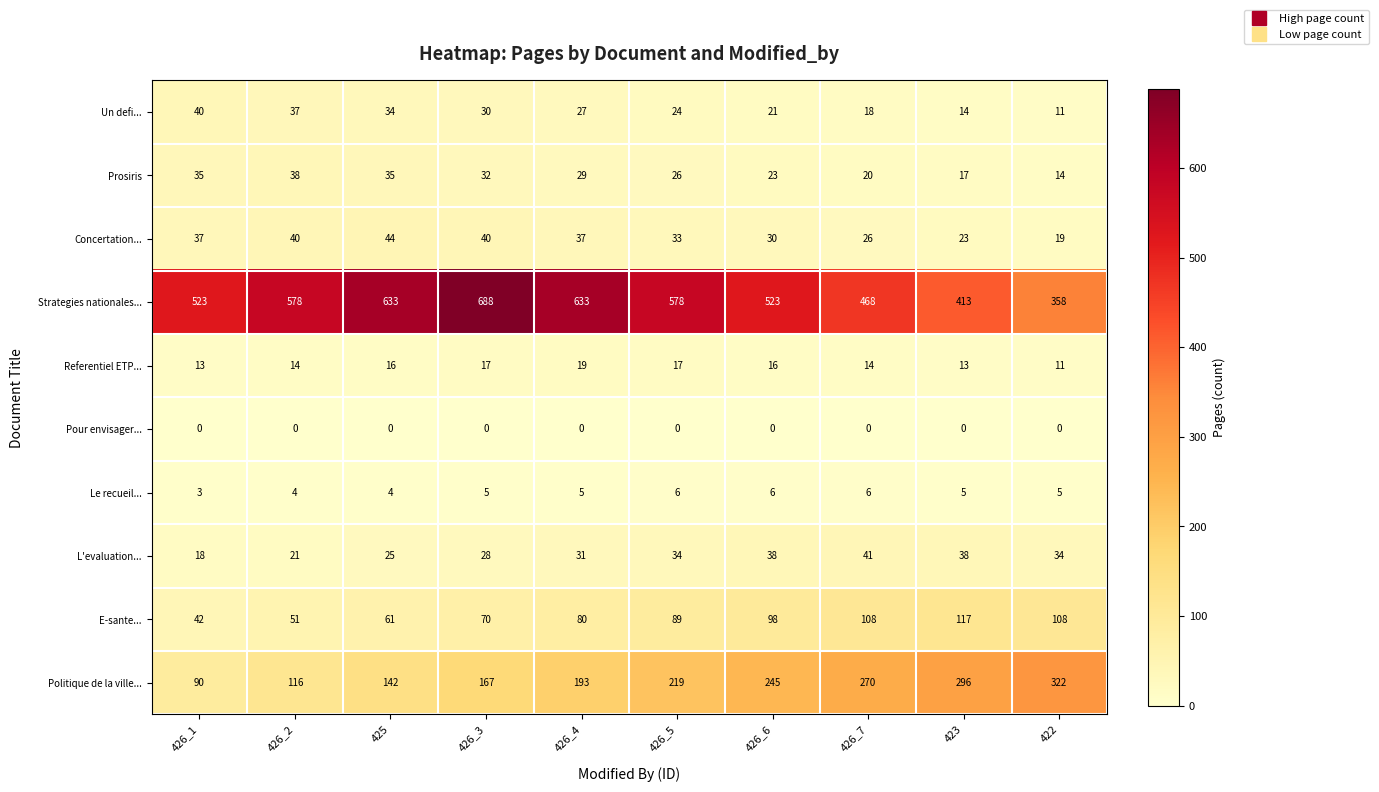

How many values in the L'evaluation... series are below 34?

5